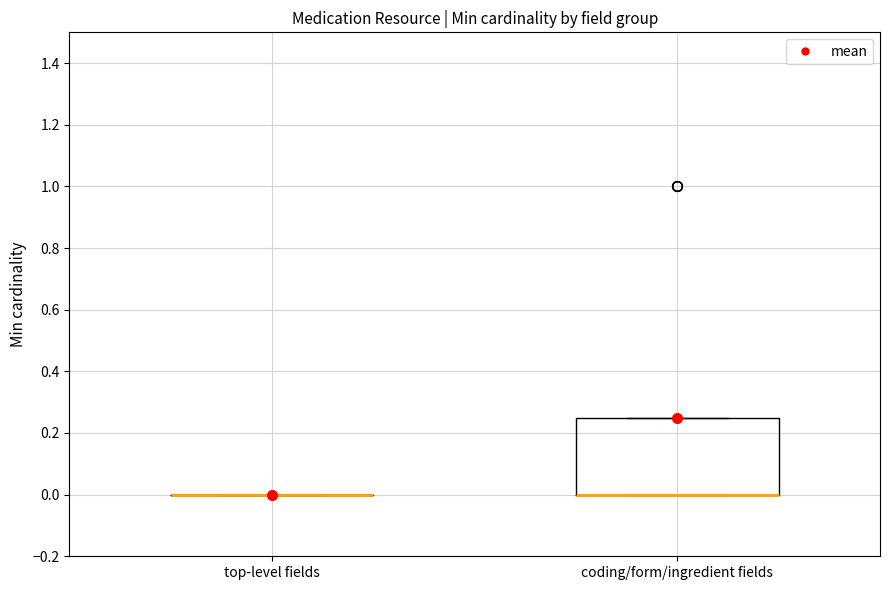

Which box is the tallest, from its lower edge to its upper edge?

coding/form/ingredient fields